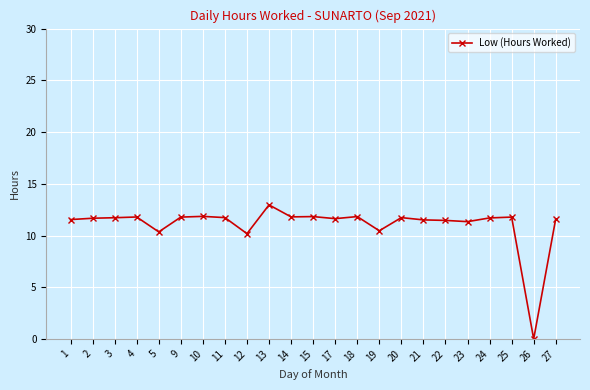

Count the number of data series in this chart.

1